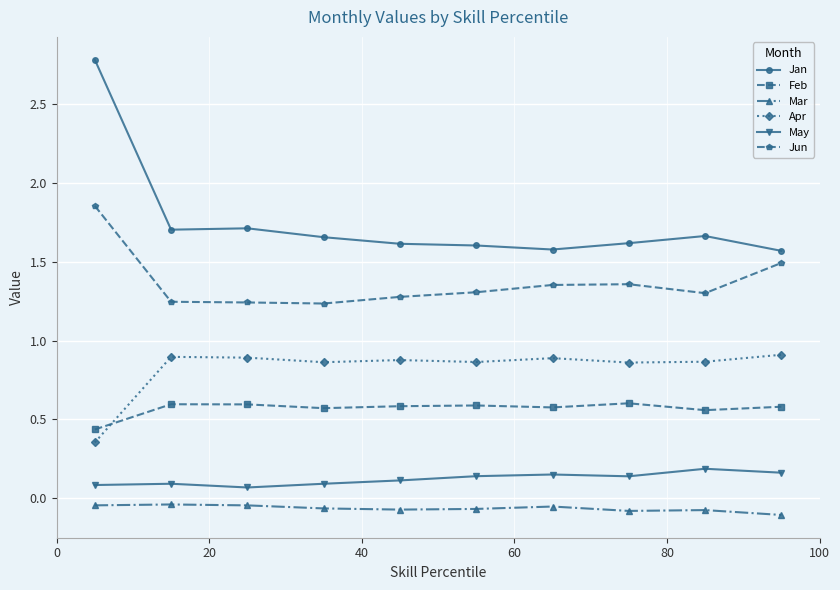

Count the Jan values in the range 1 to 2.

9